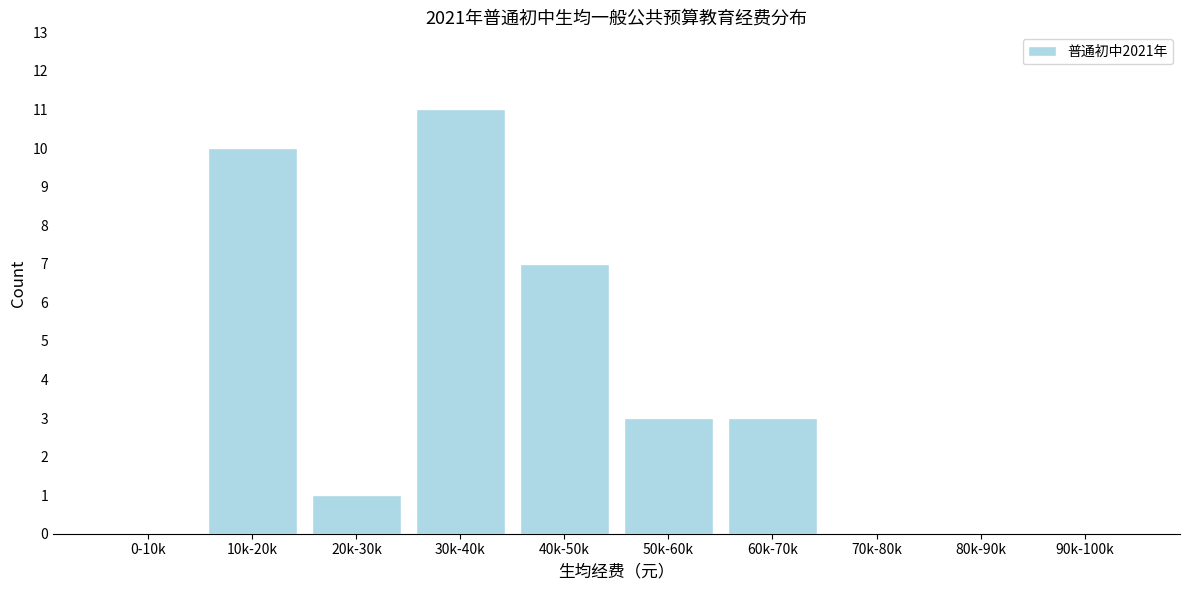

Reading right to left, extract all data points from this chart.

90k-100k=0	80k-90k=0	70k-80k=0	60k-70k=3	50k-60k=3	40k-50k=7	30k-40k=11	20k-30k=1	10k-20k=10	0-10k=0